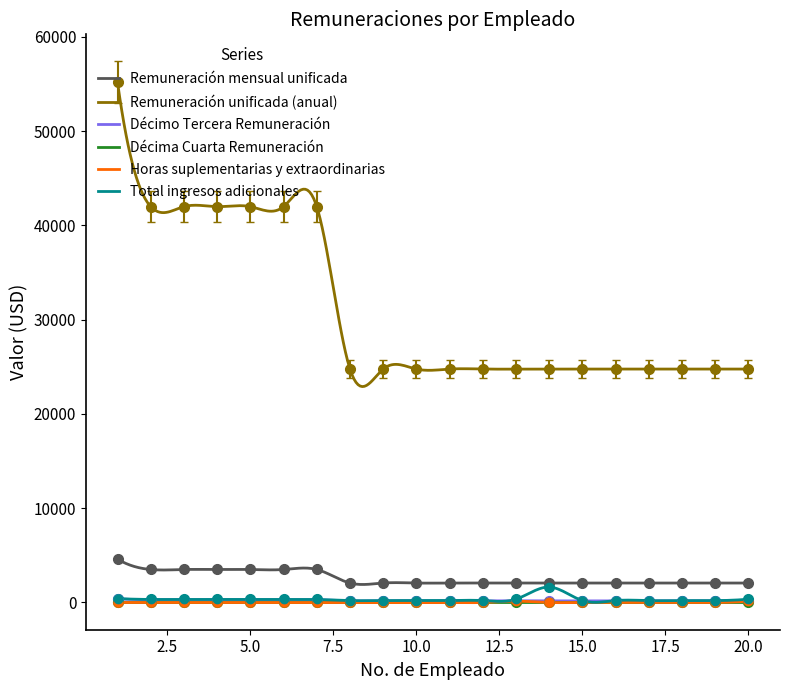

List the labels in order of Décimo Tercera Remuneración value, largest first.

1, 2, 3, 4, 5, 7, 6, 20, 13, 12, 9, 11, 15, 10, 8, 18, 16, 19, 17, 14